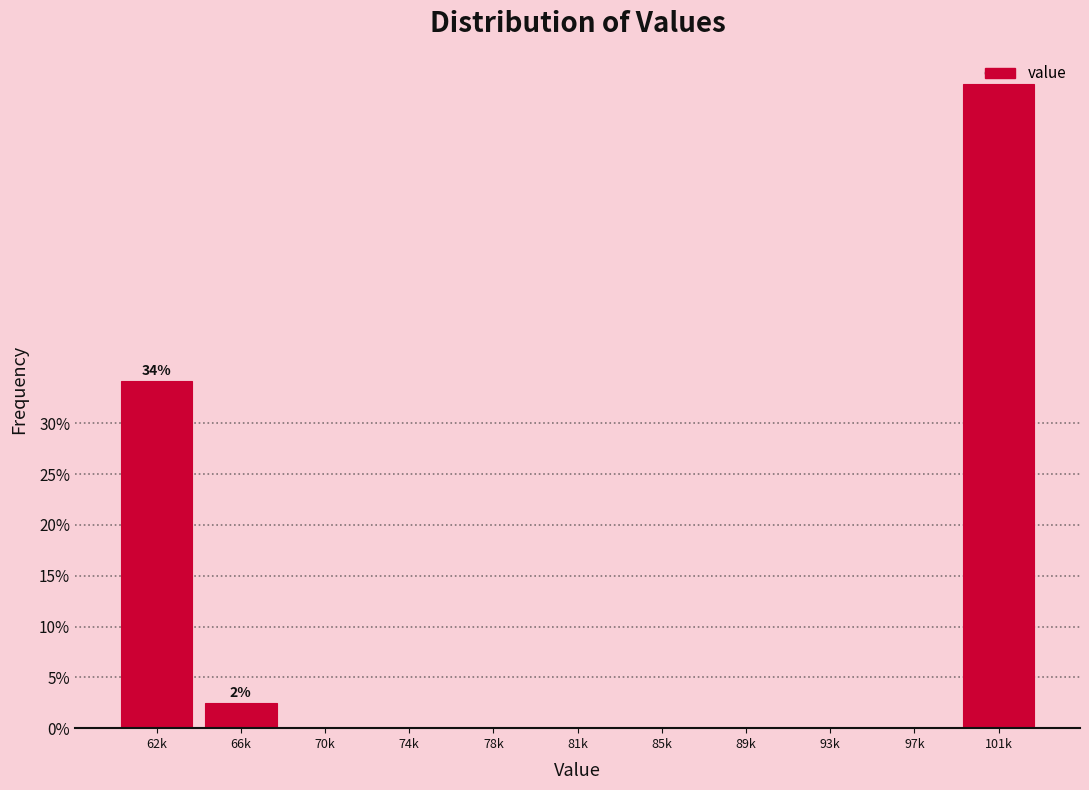

What is the change in value from 66k to 81k?

-2.4